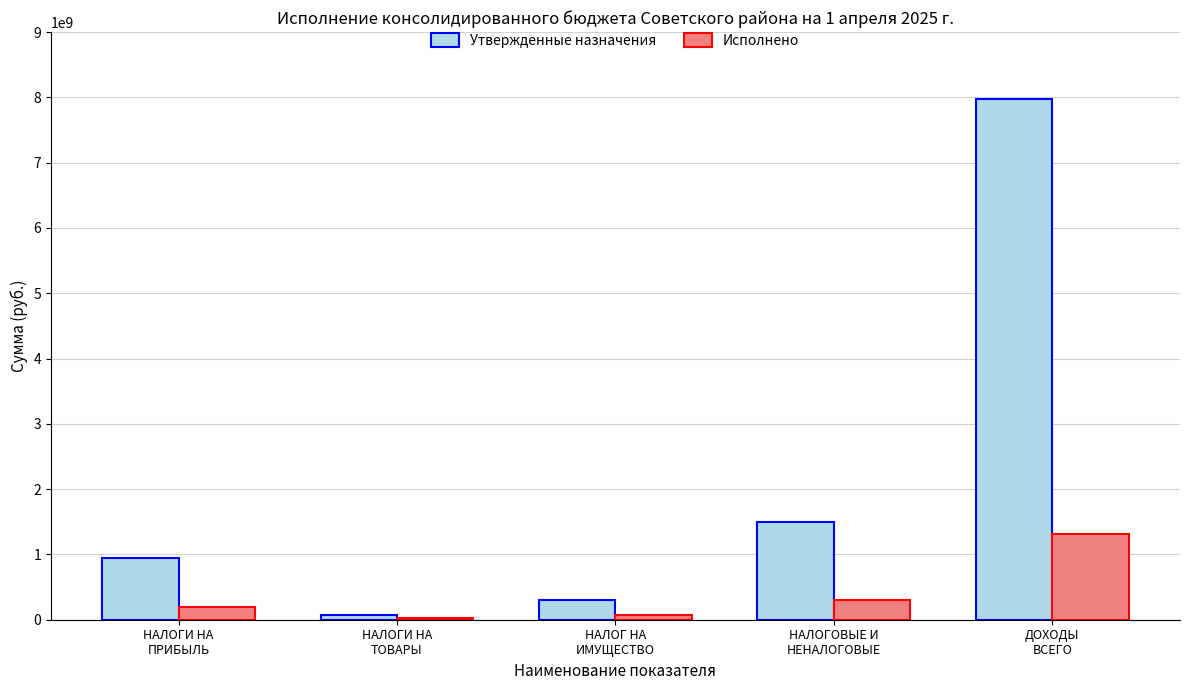

How many values in the Исполнено series exceed 189074501?

3